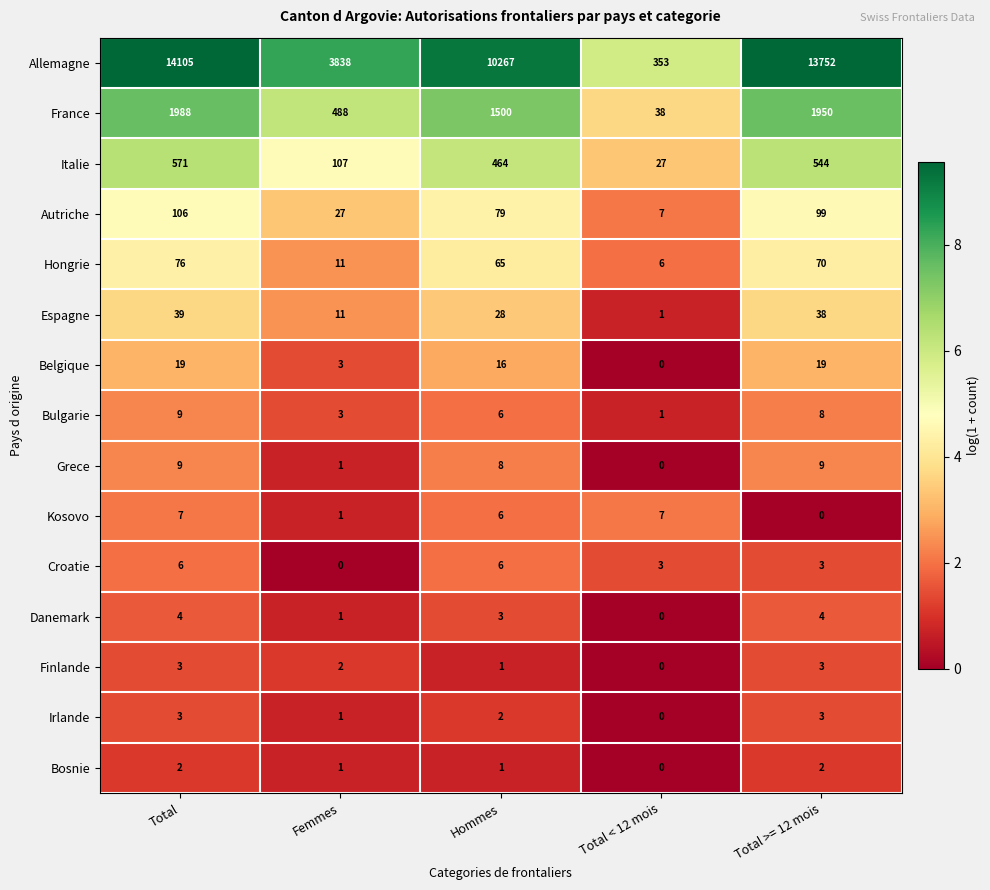

What is the difference between the highest and lowest values at Total?

14103